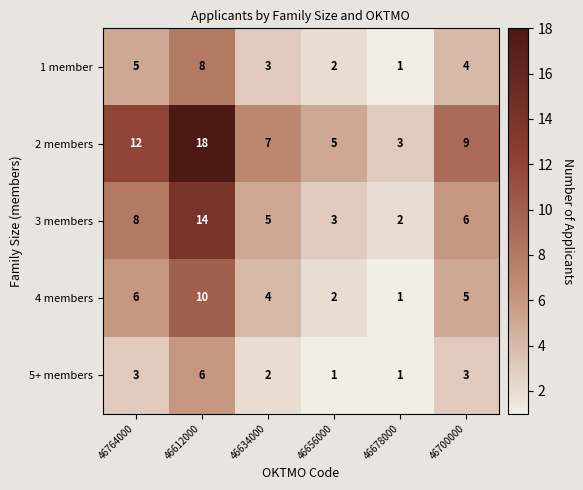

At how many categories does at least one series exceed 16?

1